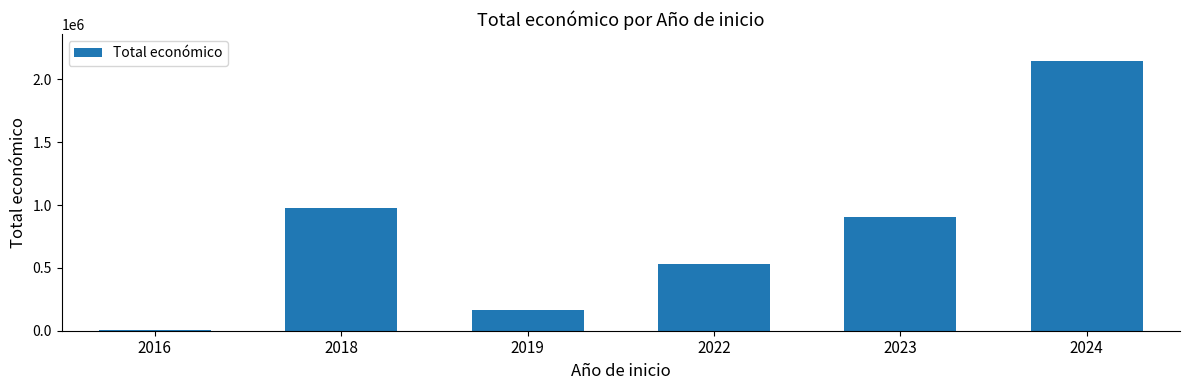

Rank the categories by value from lowest to highest.

2016, 2019, 2022, 2023, 2018, 2024